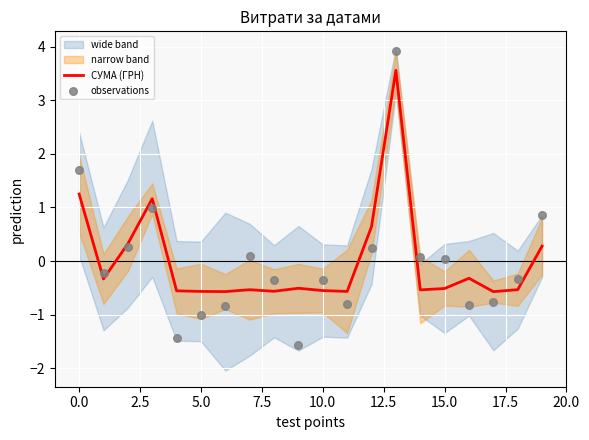

What is the minimum value for СУМА (ГРН)?

-0.6